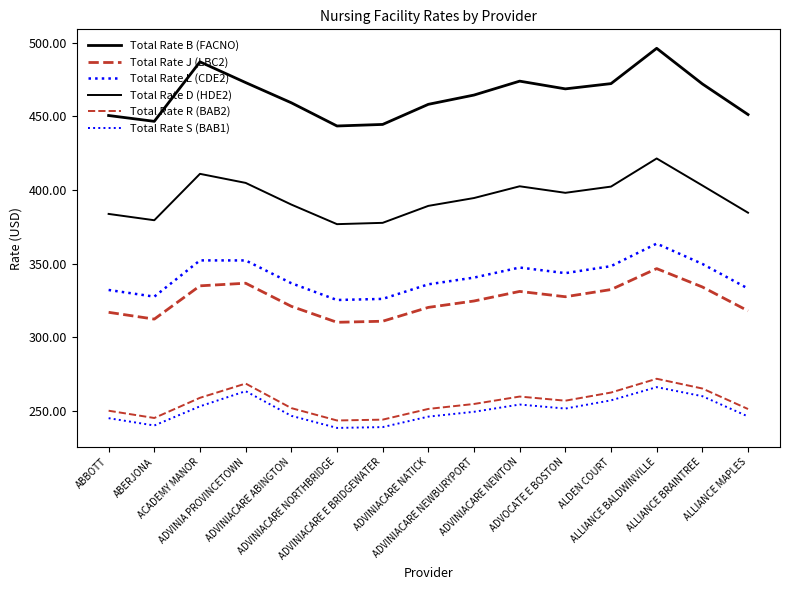

Which series has the largest total across all categories?

Total Rate B (FACNO)